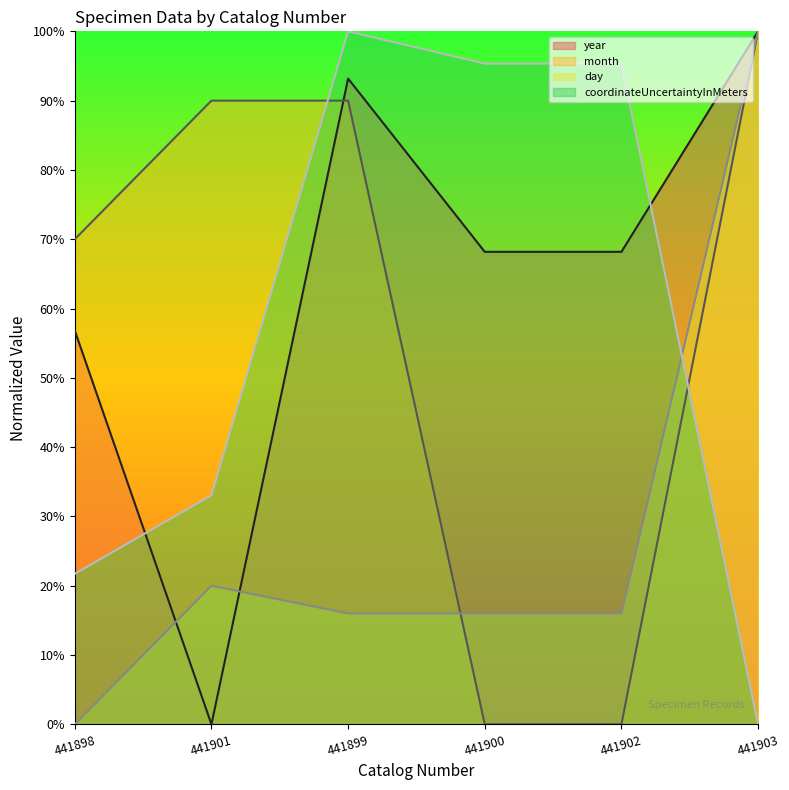

Rank the series by their maximum value, from highest to lowest.

year, month, day, coordinateUncertaintyInMeters